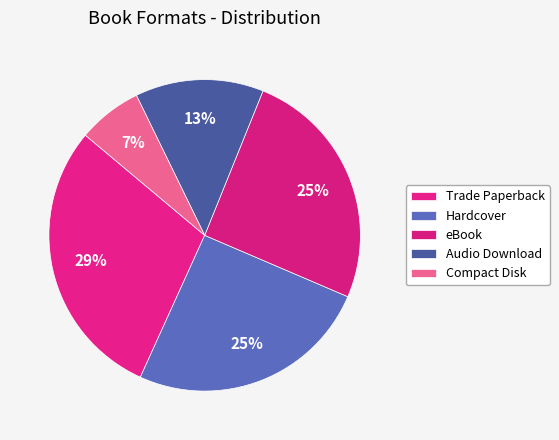

How many slices are in this pie chart?

5